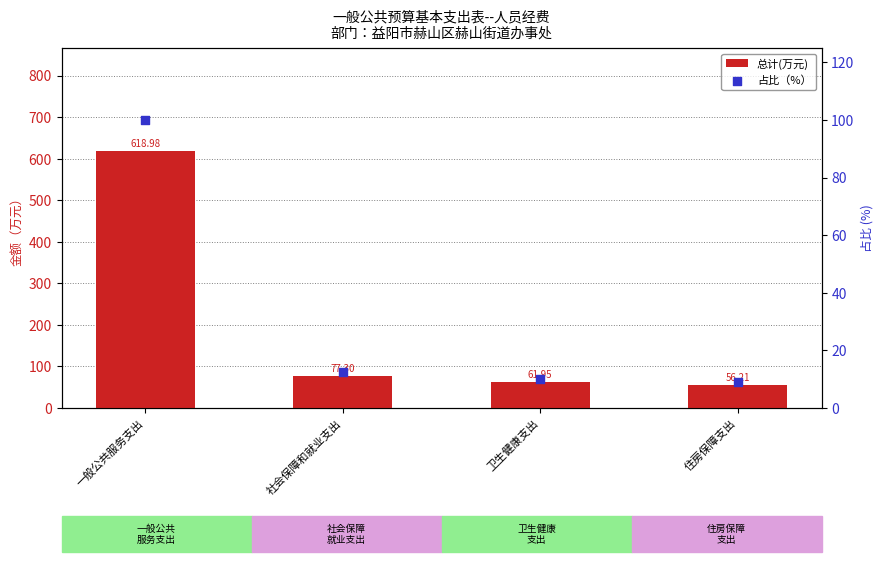

At how many categories does at least one series exceed 355?

1